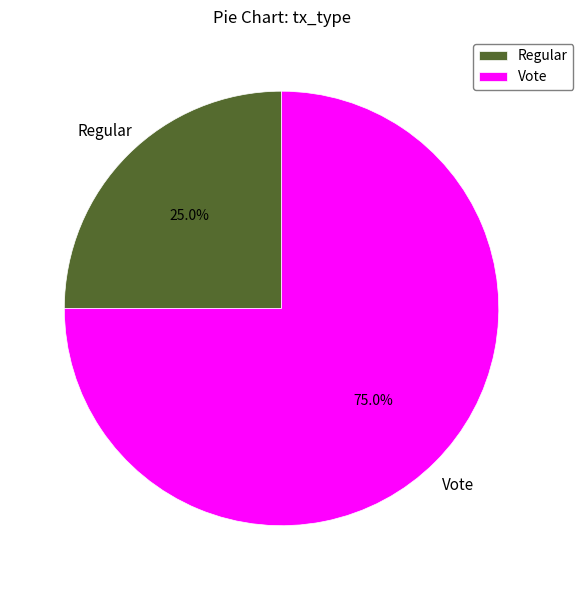

Is it true that Vote is 75% of the pie?

True